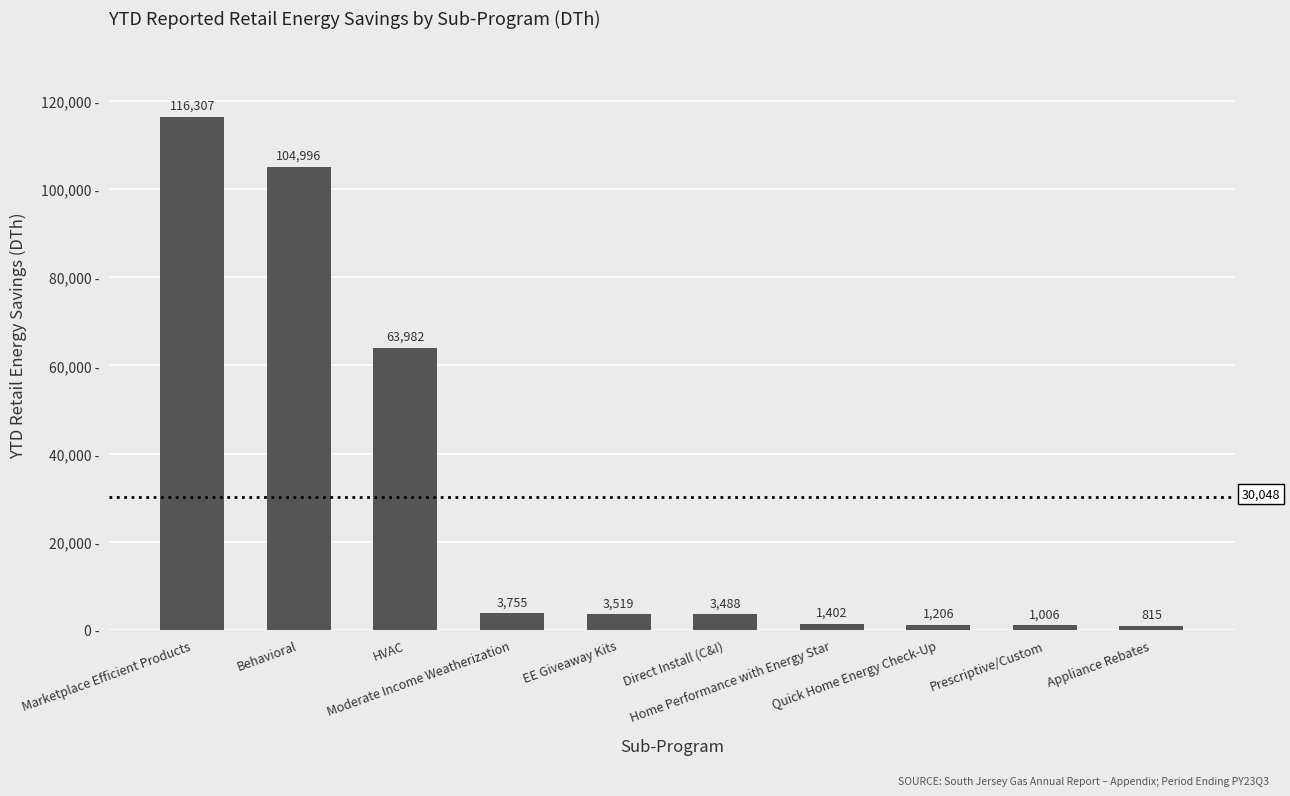

How many data points are above 3519?

5